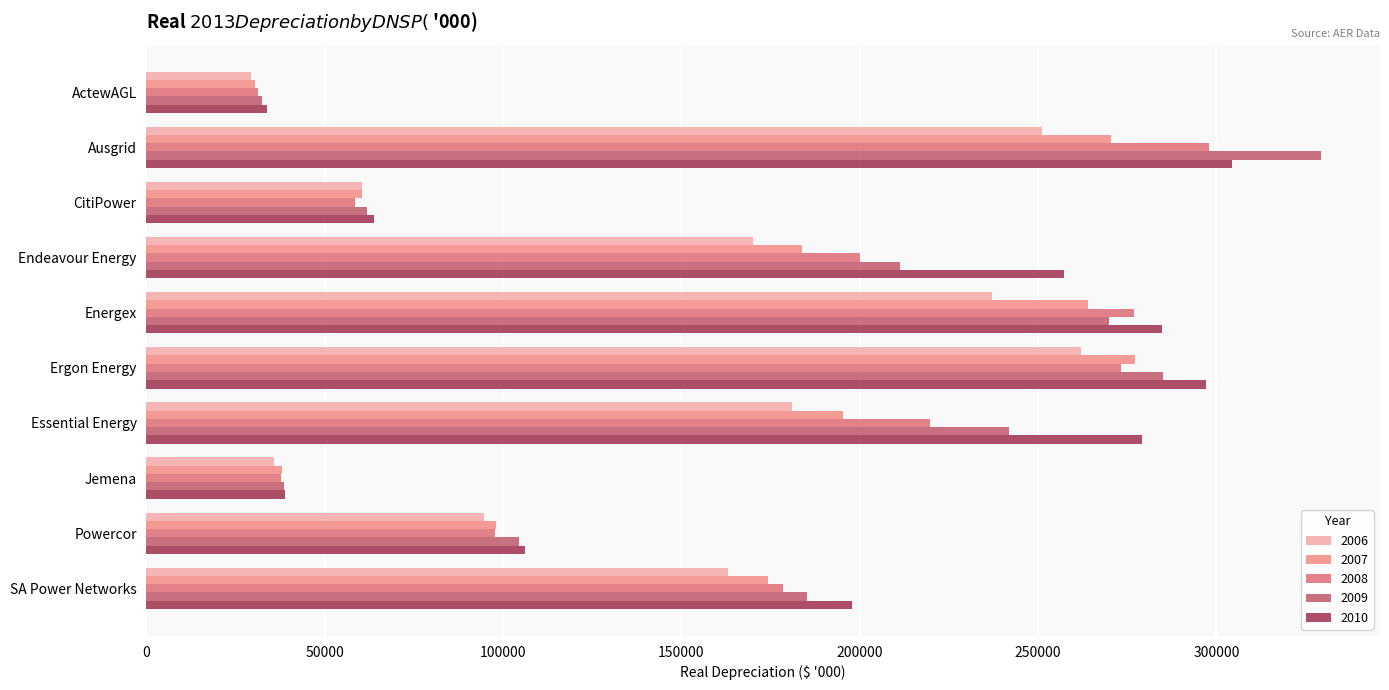

What is the difference between the maximum and minimum values in the 2007 series?

246798.9